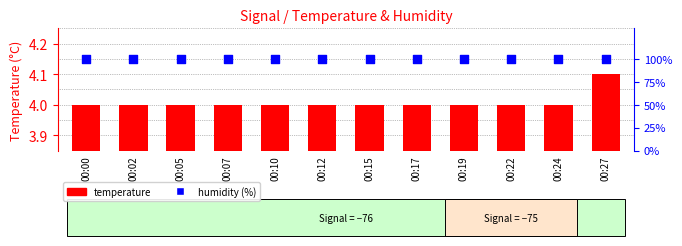

At how many categories does at least one series exceed 87?

12